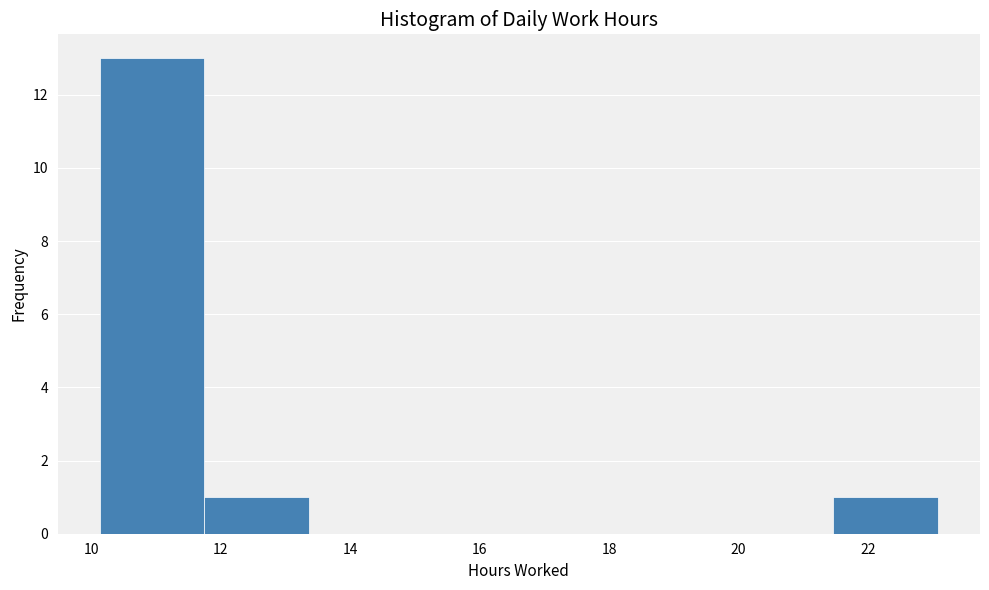

Reading left to right, list every bar in this chart as the range it spans on the x-axis followed by its height. Neither the bar edges nor the heights are printed on the chart, so give them approximately, as read against the axes.

10.2 to 11.8: 13
11.8 to 13.4: 1
13.4 to 15.0: 0
15.0 to 16.6: 0
16.6 to 18.2: 0
18.2 to 19.8: 0
19.8 to 21.4: 0
21.4 to 23.0: 1